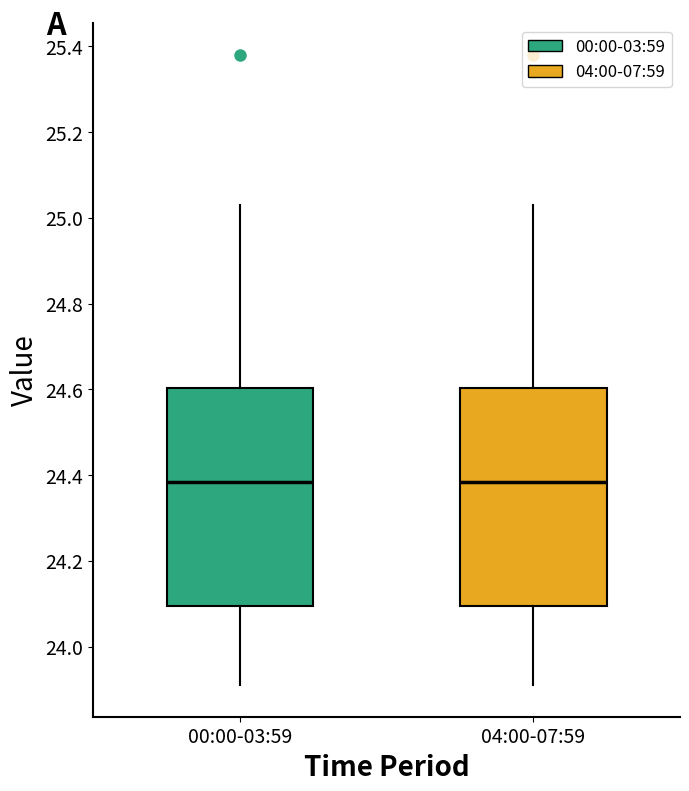

Where is the upper edge of the box for 04:00-07:59 on the y-axis? The values are not printed on the chart, so give them approximately, as read against the axis.

24.60